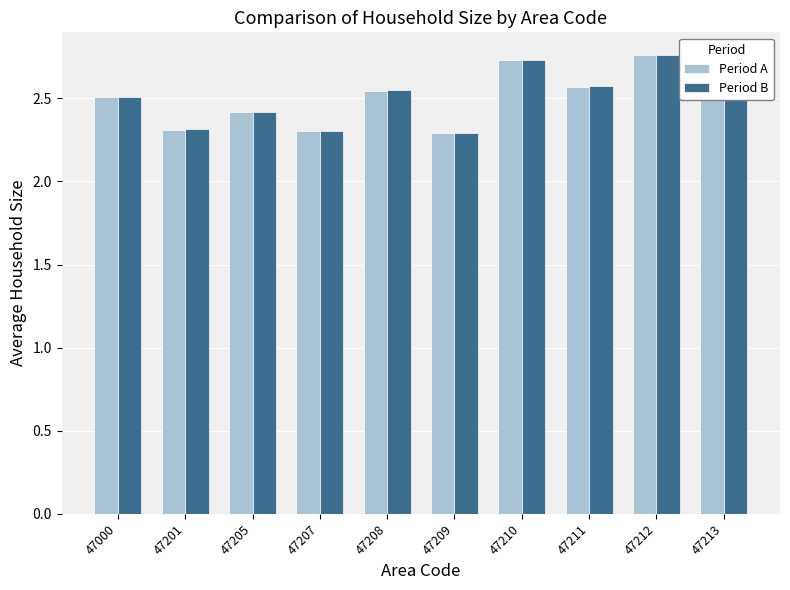

At how many categories does at least one series exceed 2?

10